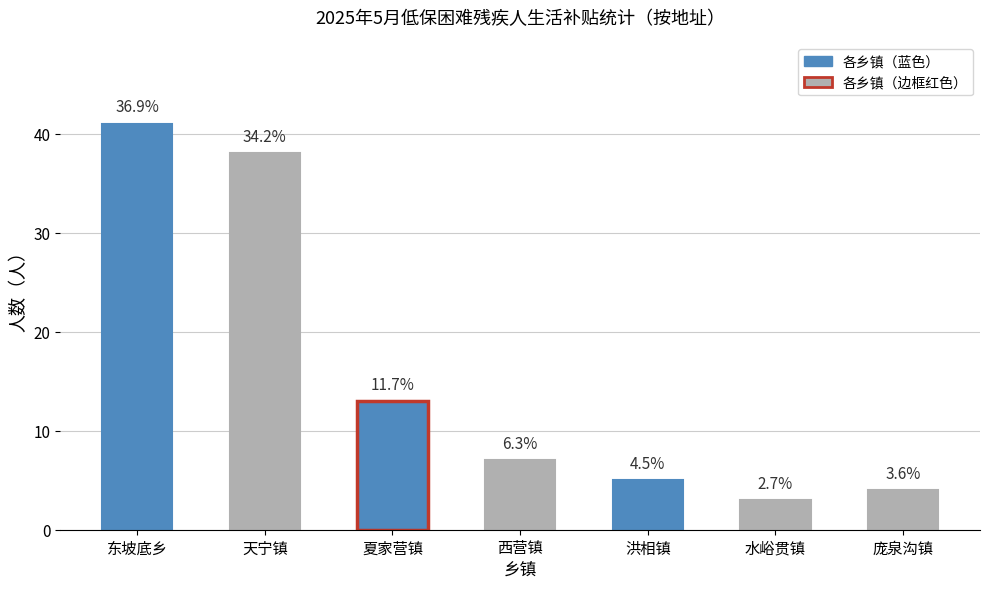

What is the value of the 4th bar from the left?

7